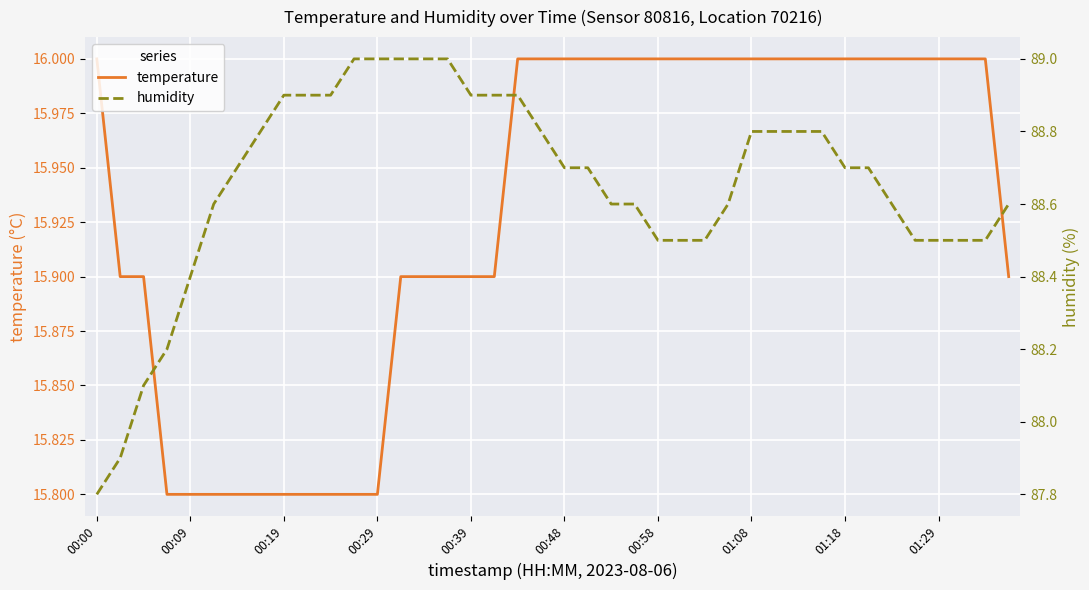

What is the maximum value for temperature?

16.0